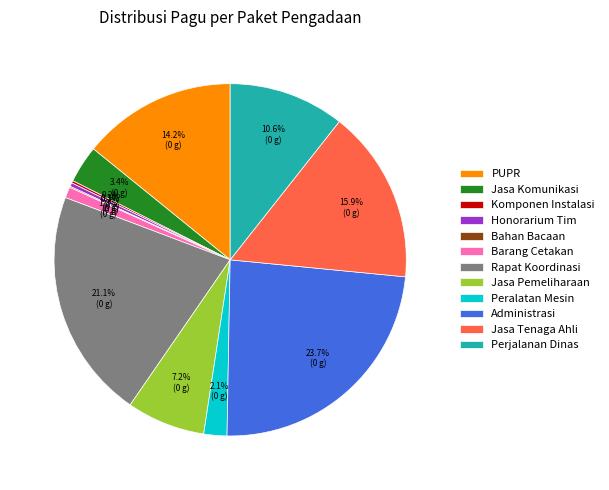

Which category has the biggest portion of the pie?

Administrasi